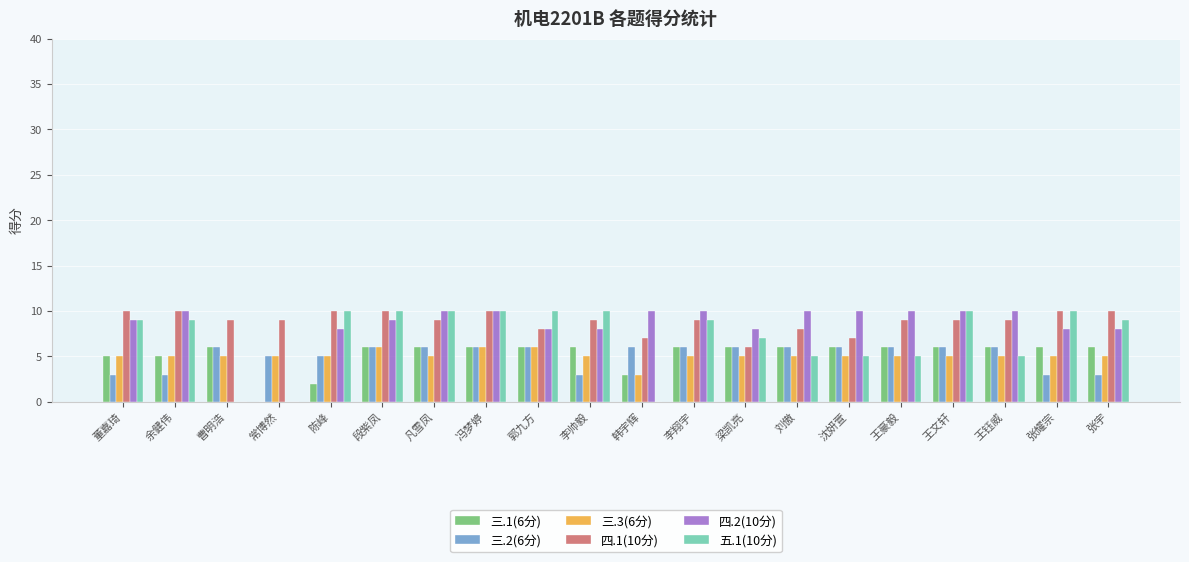

The value of 三.2(6分) at 董嘉琦 is 3. True or false?

True